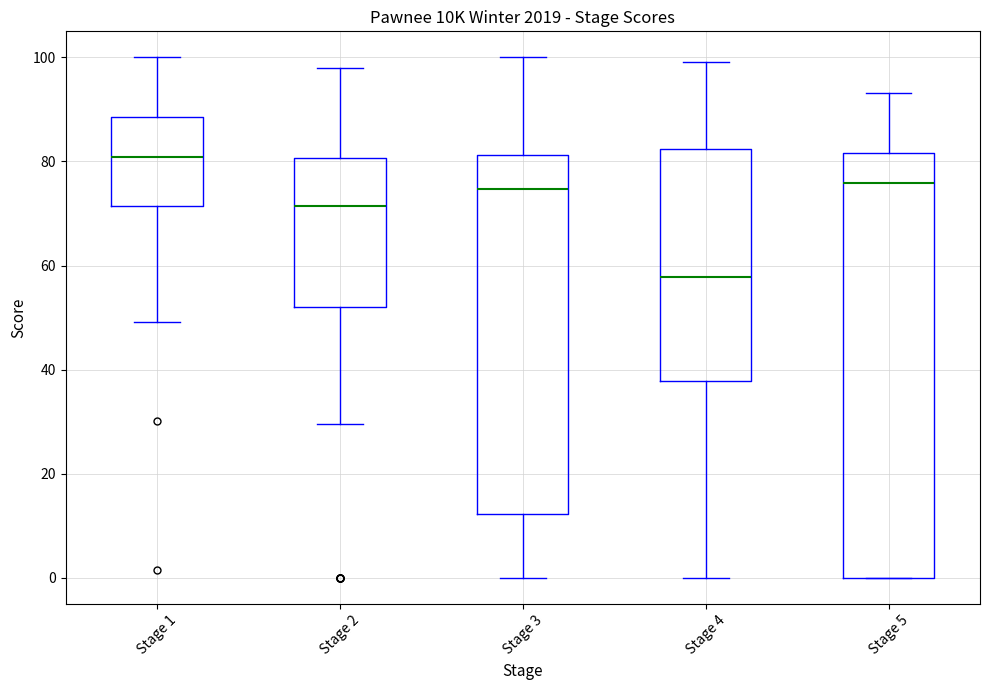

Where does the upper whisker of the box for Stage 5 end on the y-axis? The values are not printed on the chart, so give them approximately, as read against the axis.

94